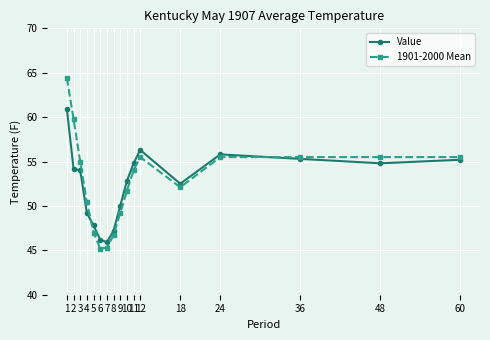

Which series has the largest total across all categories?

1901-2000 Mean